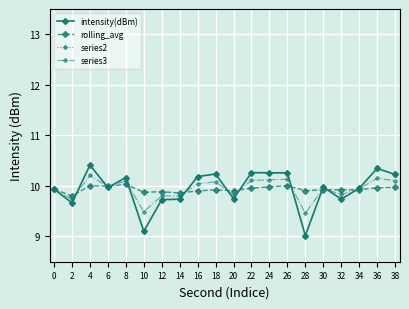

What is the sum of the rolling_avg values at 12 and 10?

19.8